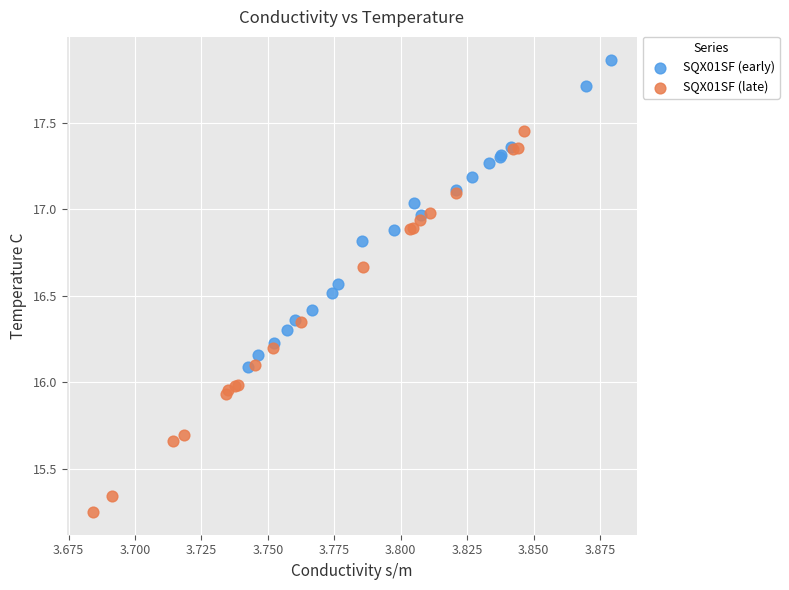

Which series contains the lowest Y value?

SQX01SF (late)